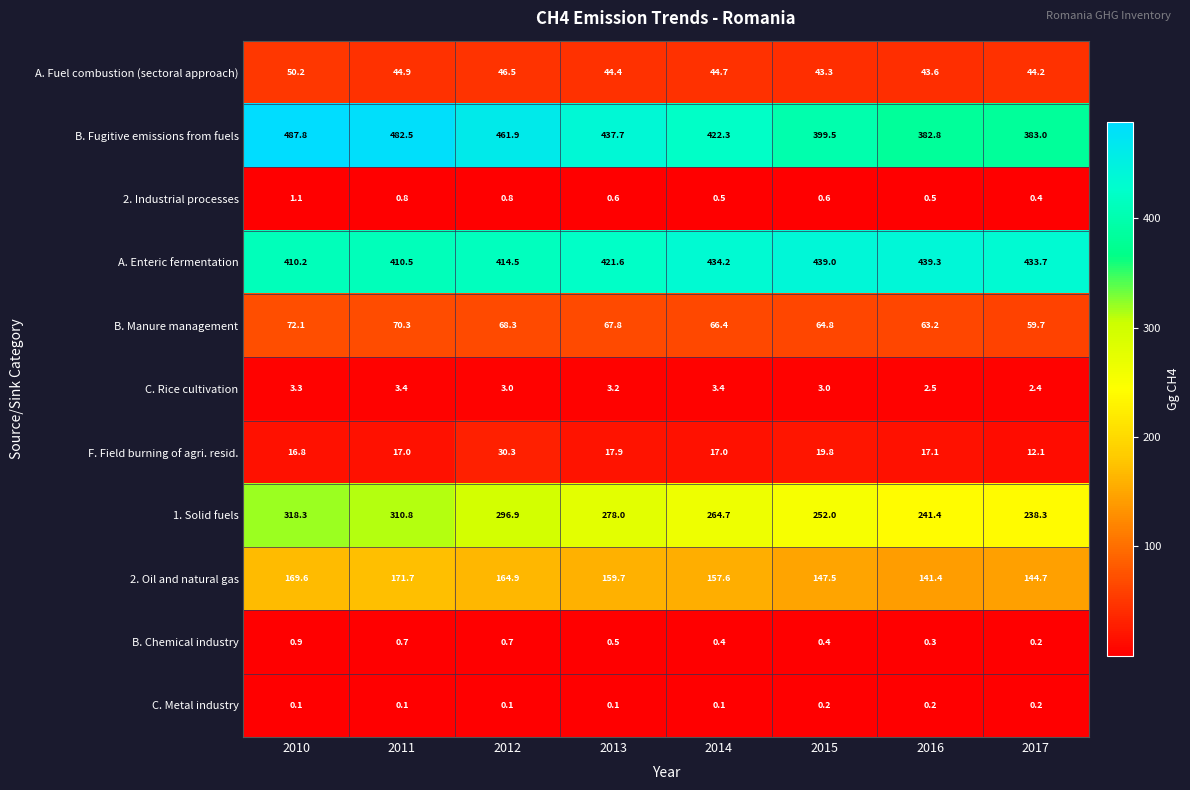

The 1. Solid fuels series shows 264.7 at 2014. True or false?

True